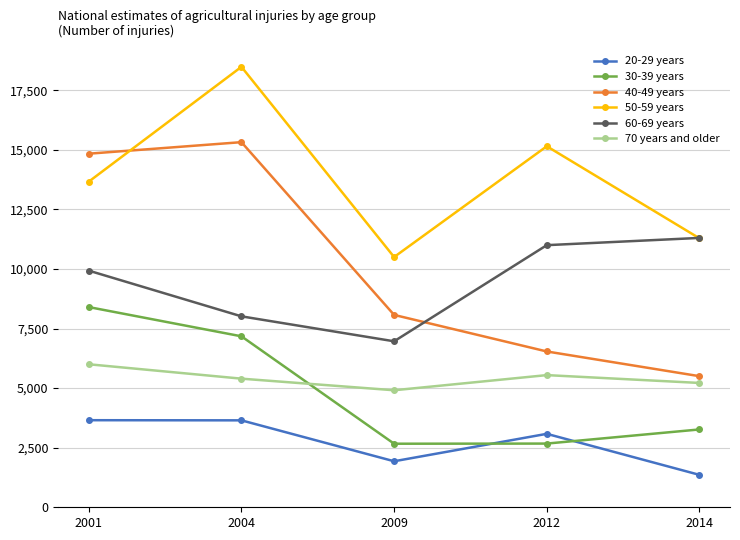

At 2001, list the series in order from smallest to largest.

20-29 years, 70 years and older, 30-39 years, 60-69 years, 50-59 years, 40-49 years